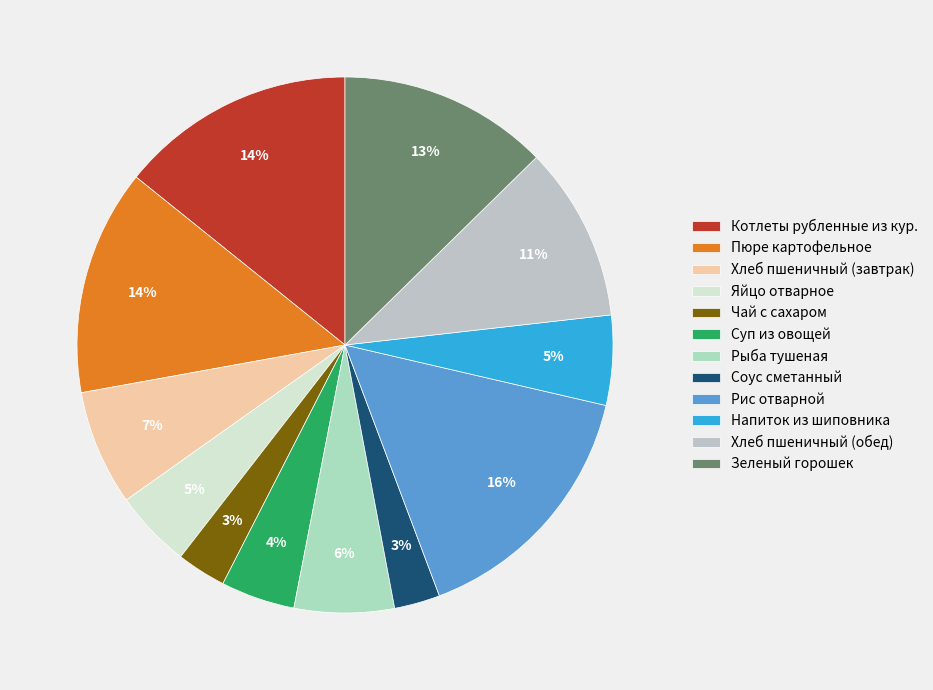

Is it true that Суп из овощей is 4% of the pie?

True